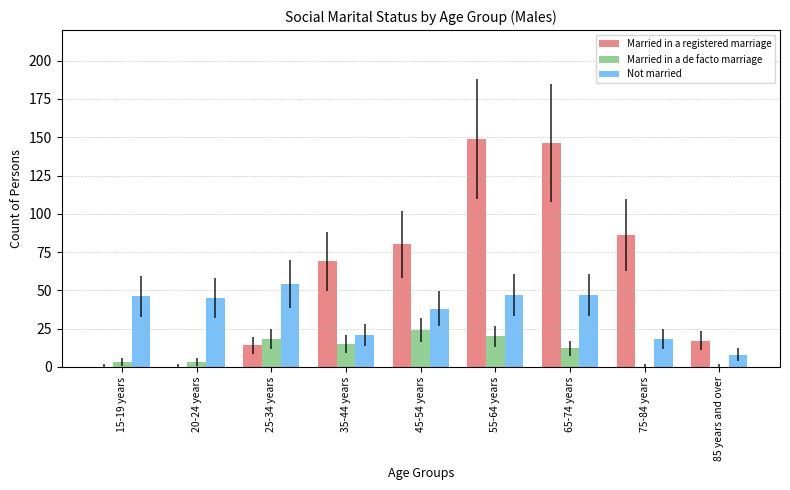

Which series has the largest total across all categories?

Married in a registered marriage